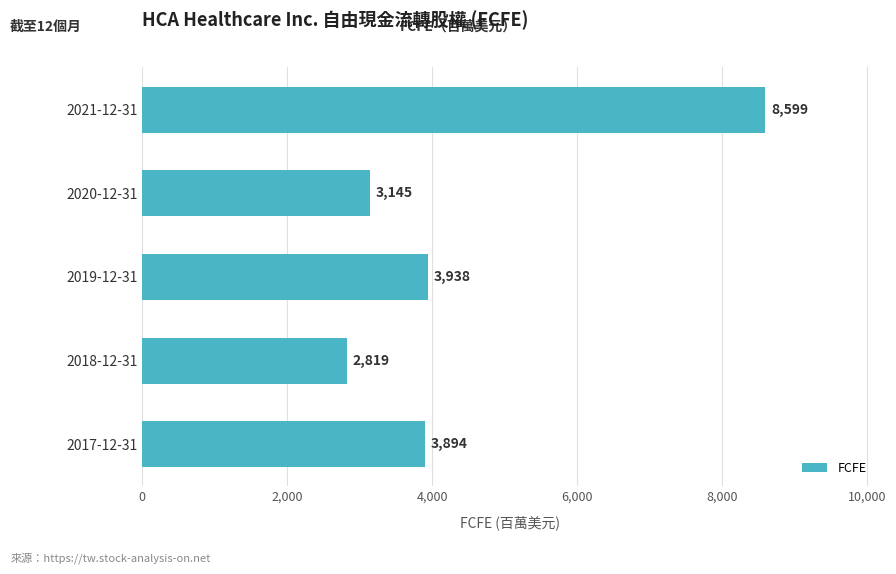

Reading bottom to top, list all the values displayed in this chart.

3894	2819	3938	3145	8599